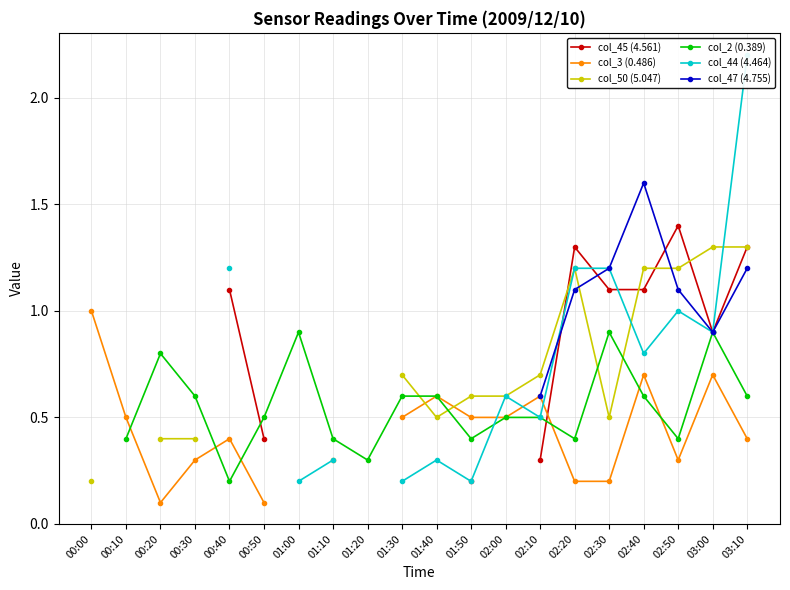

In col_45 (4.561), how many points are higher than both neighbors (excluding endpoints)?

2